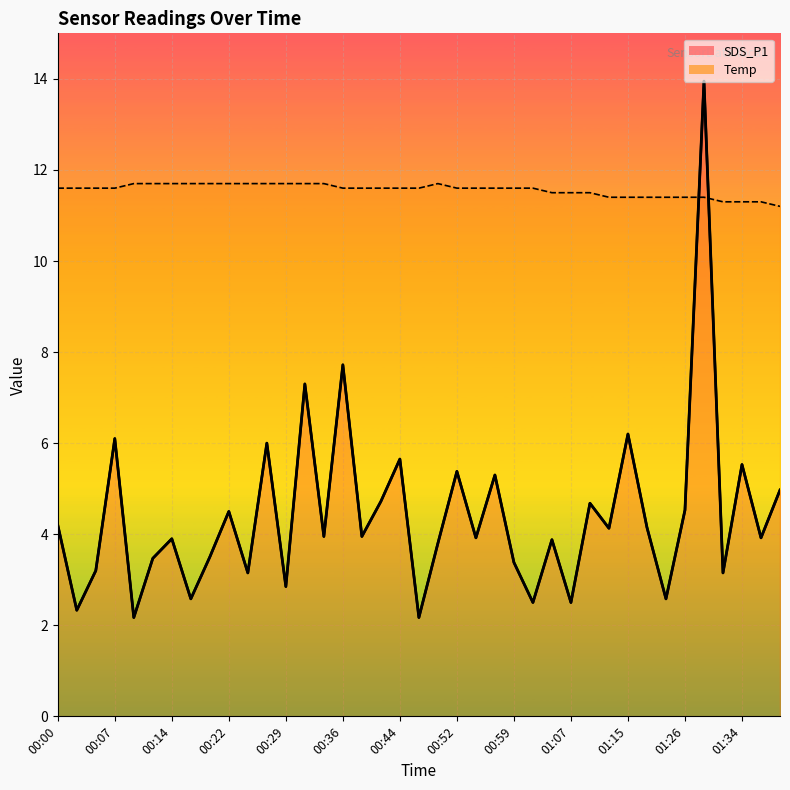

True or false: SDS_P1 has a value of 2.2 at 00:12.

False